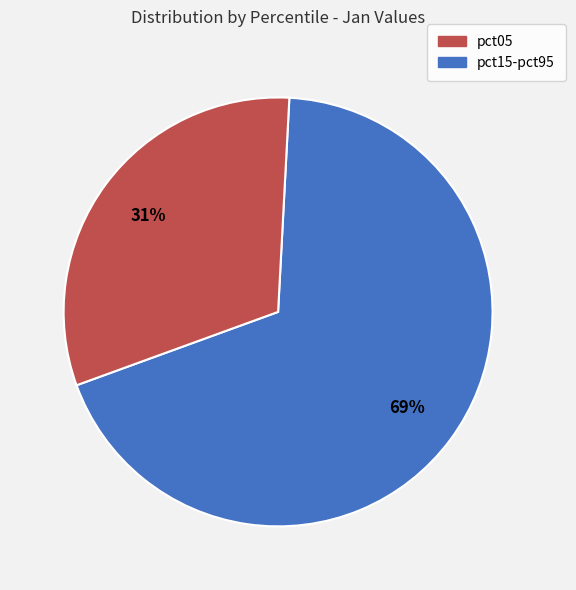

To the nearest percent, what is the average slice percentage?

50%